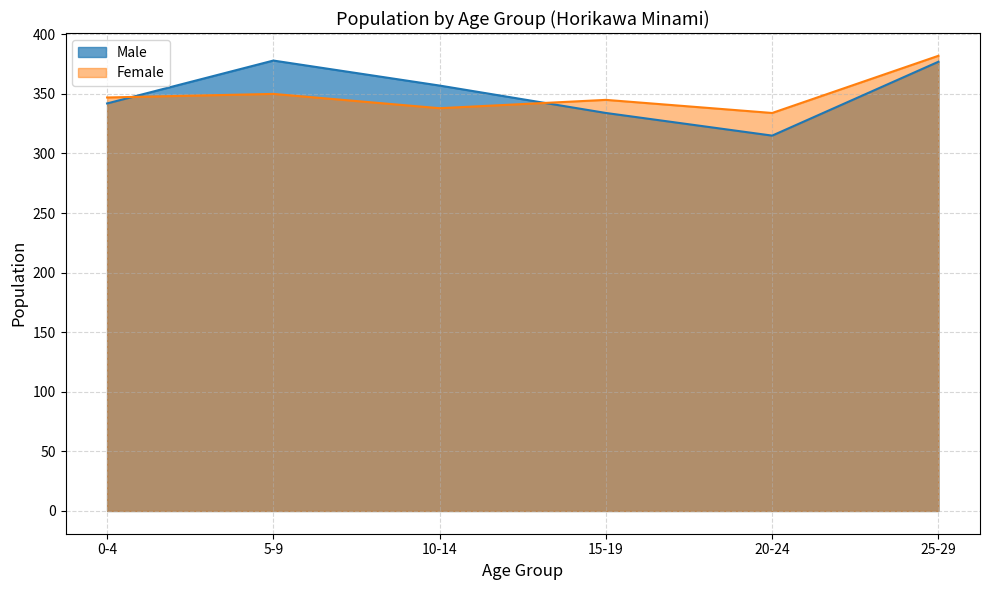

List the series in order of their overall mean, lowest first.

Female, Male